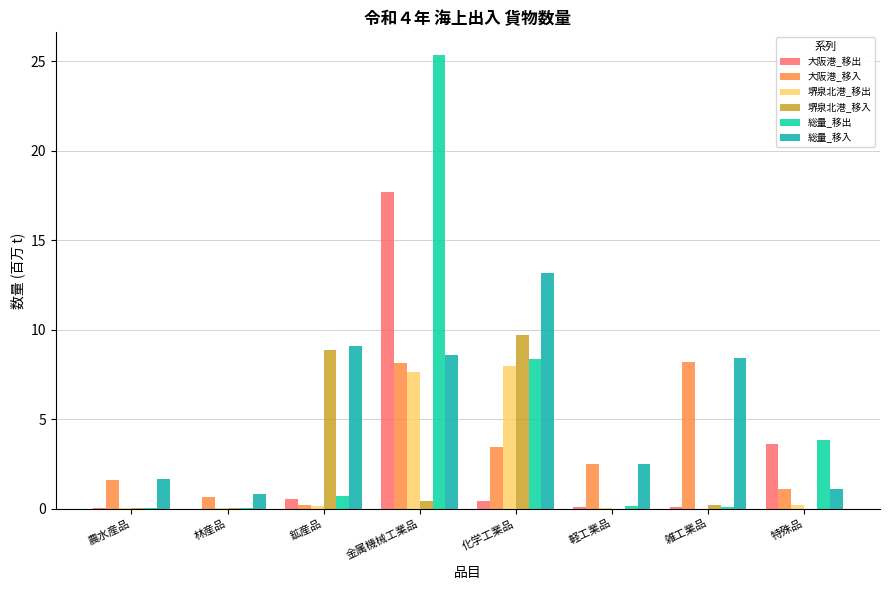

What position from the right is 農水産品?

8